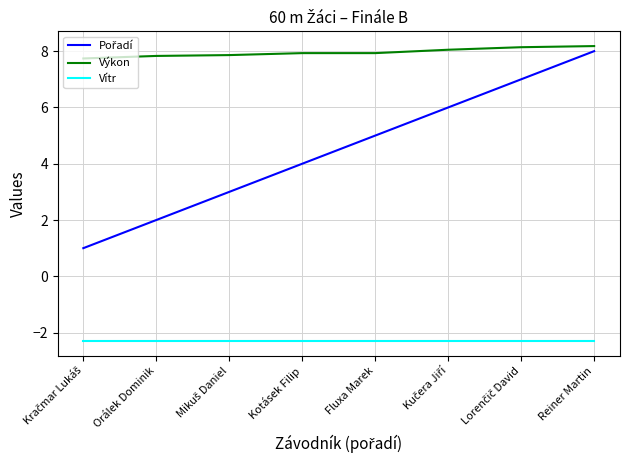

Count the number of categories in the chart.

8